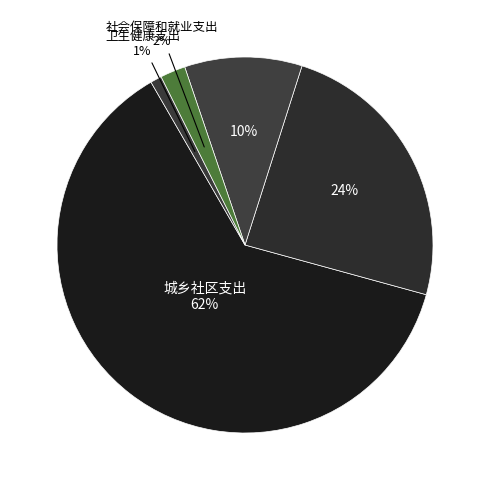

Which category accounts for the majority?

城乡社区支出